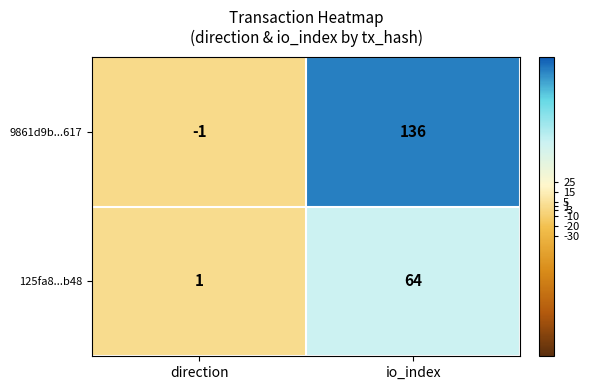

At which label is 9861d9b...617 closest to 67?

direction